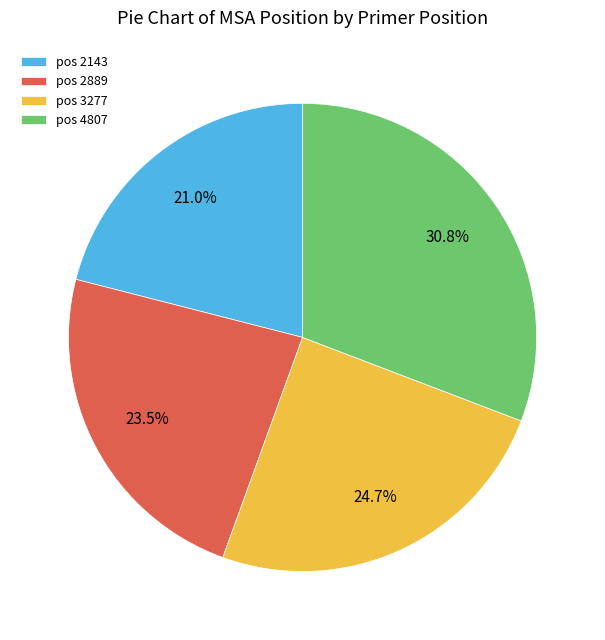

Combined, do pos 4807 and pos 2143 account for over 50%?

Yes